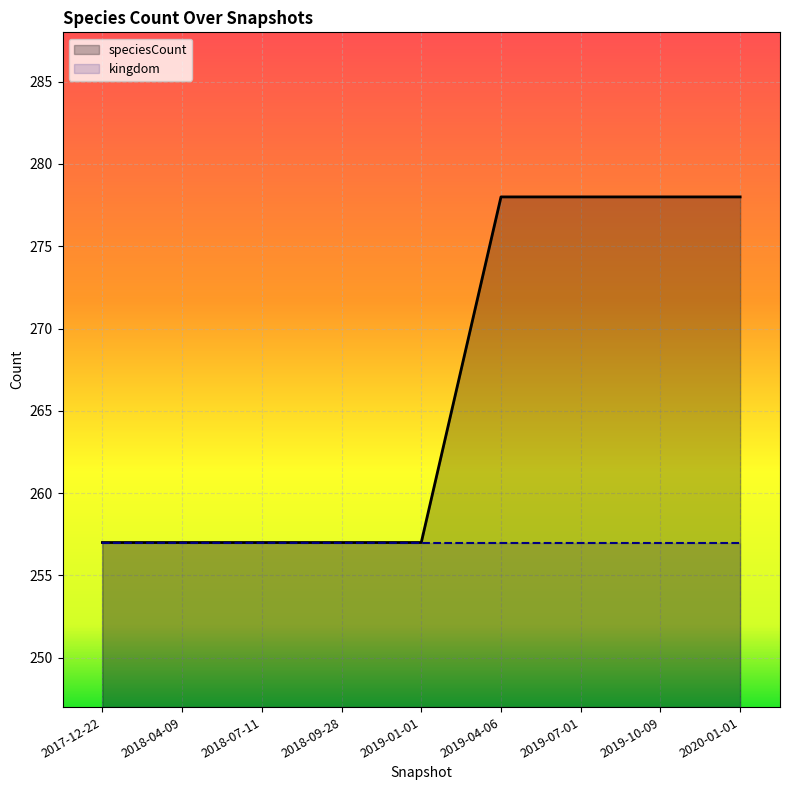

What is the change in value from 2017-12-22 to 2019-04-06?

+21